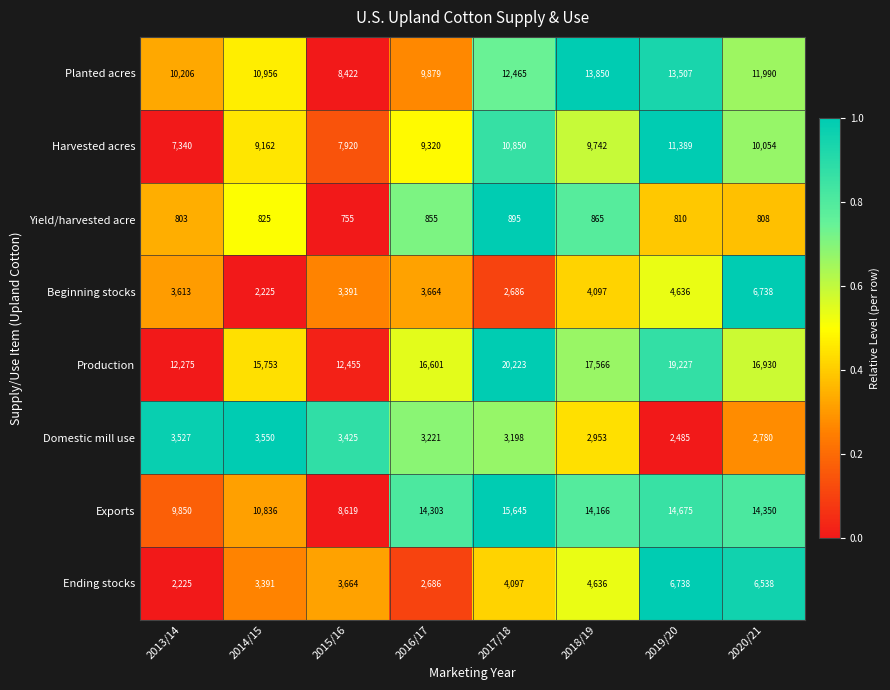

Which series has the largest range (max minus min)?

Production